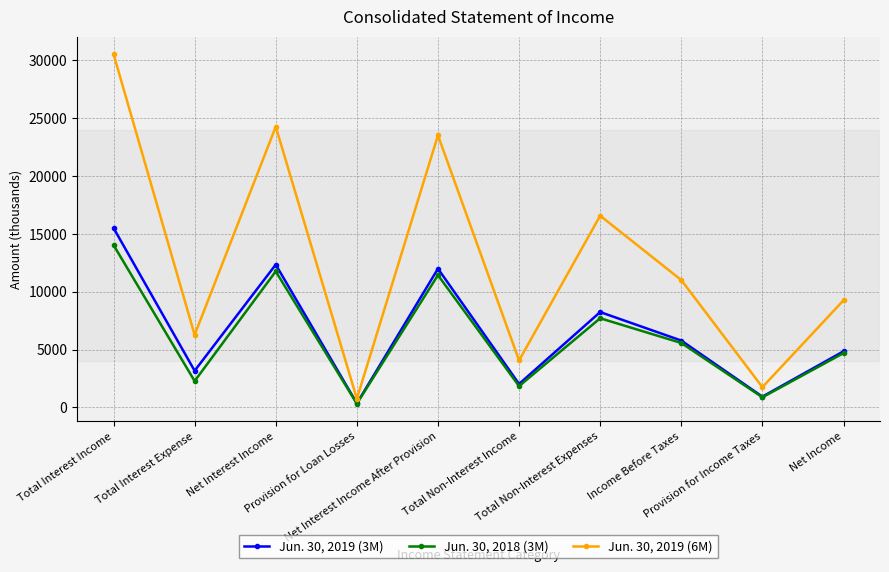

At which label does Jun. 30, 2019 (6M) reach its peak?

Total Interest Income